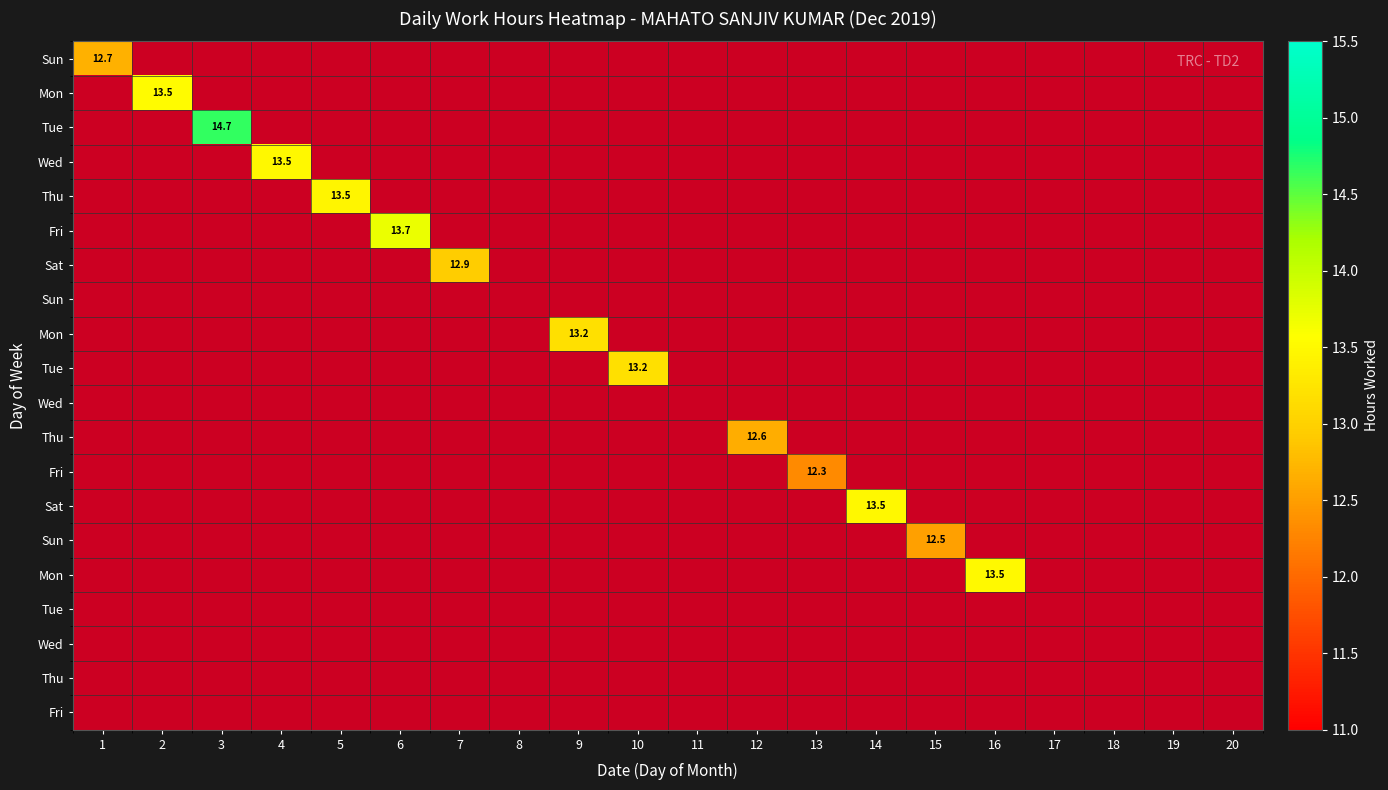

Which category has the highest value across all series?

3